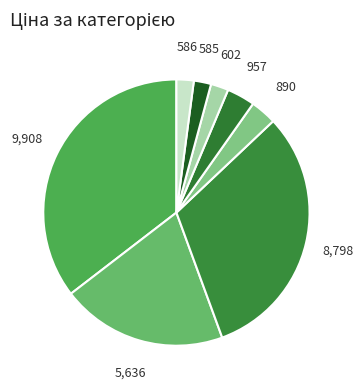

How many segments does this pie chart have?

8